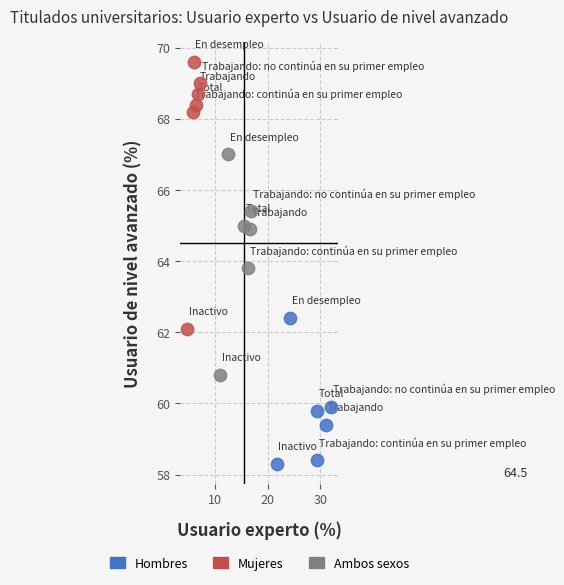

Which series reaches the maximum Y coordinate?

Mujeres